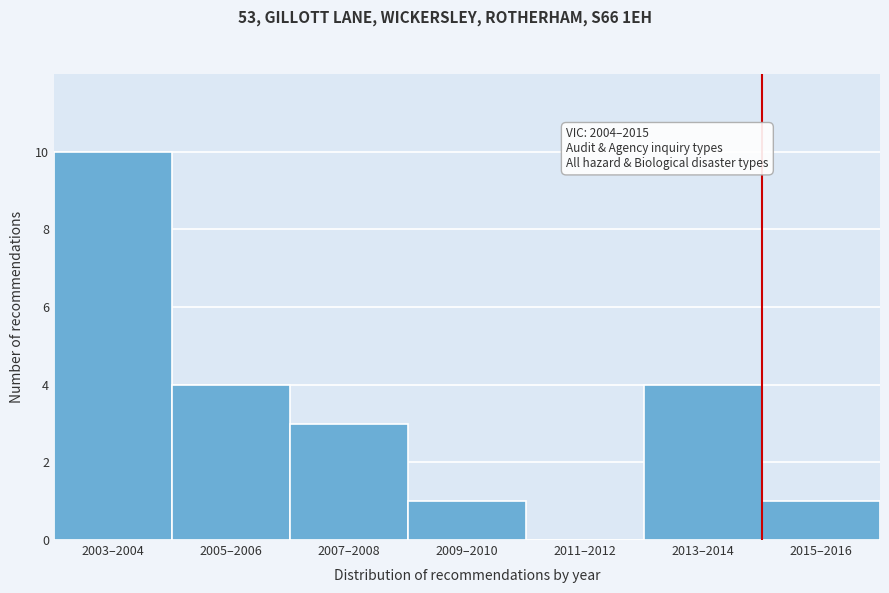

Reading right to left, list all the values displayed in this chart.

2015–2016=1	2013–2014=4	2011–2012=0	2009–2010=1	2007–2008=3	2005–2006=4	2003–2004=10